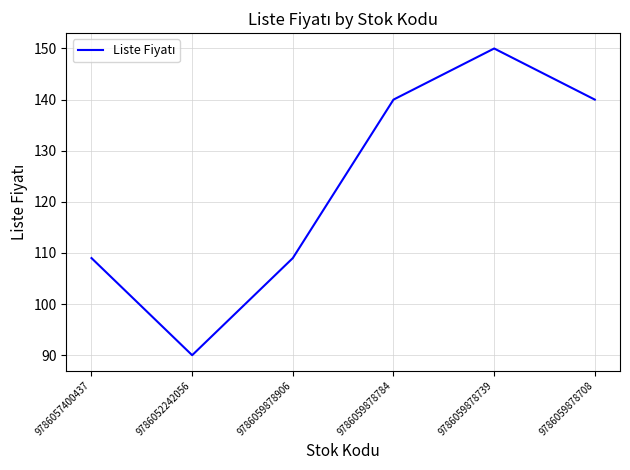

What position from the right is 9786052242056?

5